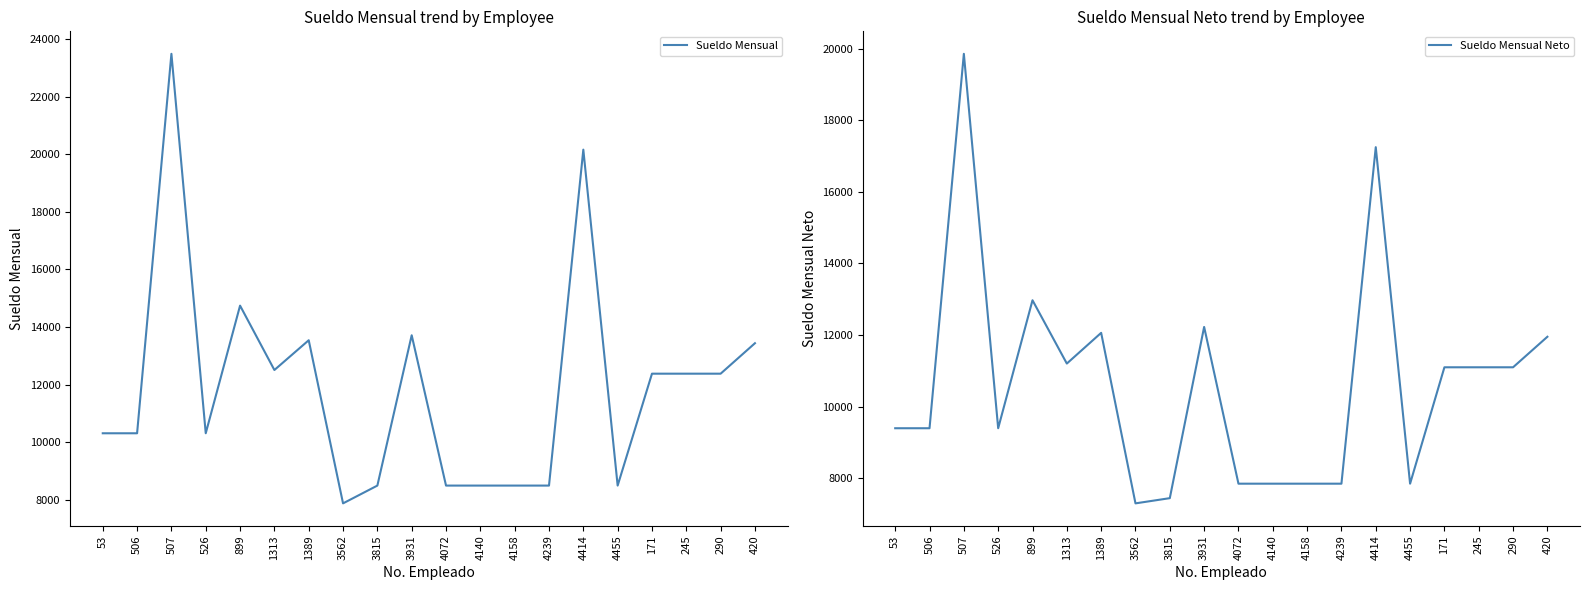

What is the value of the Sueldo Mensual Neto point at the 17th from the left?

11098.5